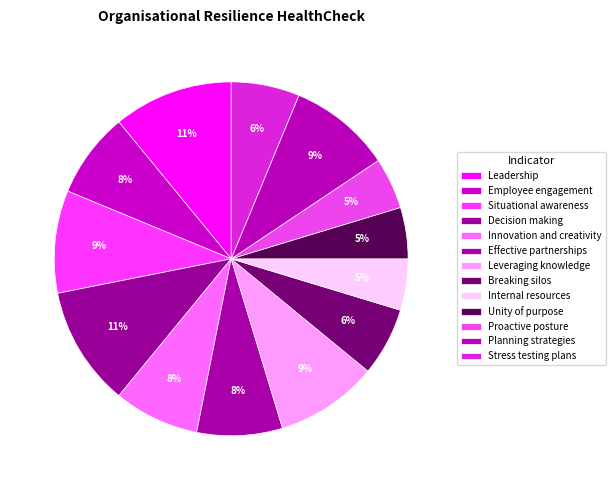

Count the number of slices in the pie.

13